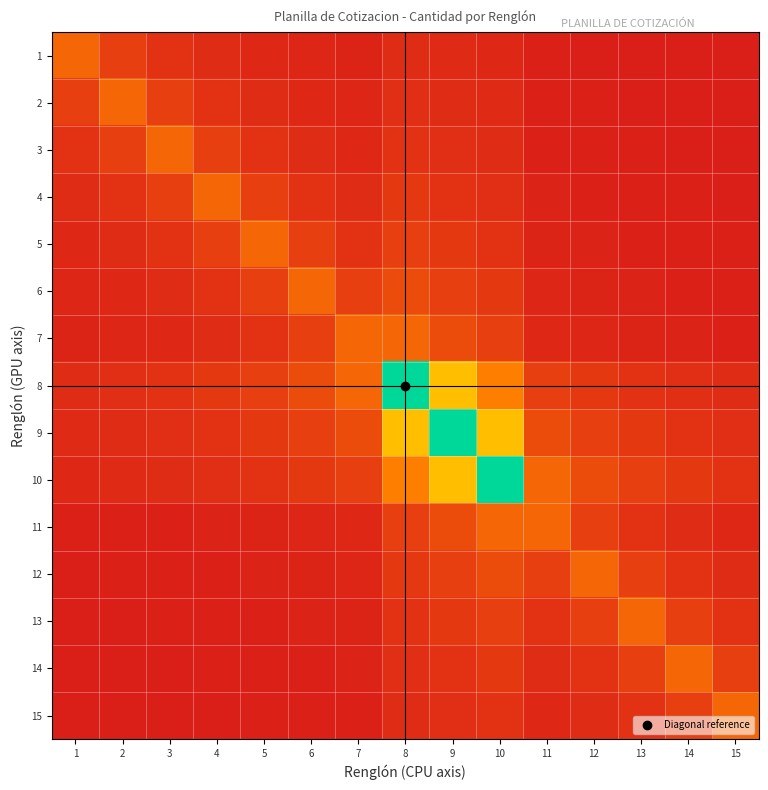

Reading left to right, list all the values displayed in this chart.

1: 1=0.2	2=0.1	3=0.1	4=0.1	5=0.1	6=0.0	7=0.0	8=0.1	9=0.1	10=0.1	11=0.0	12=0.0	13=0.0	14=0.0	15=0.0
2: 1=0.1	2=0.2	3=0.1	4=0.1	5=0.1	6=0.1	7=0.0	8=0.1	9=0.1	10=0.1	11=0.0	12=0.0	13=0.0	14=0.0	15=0.0
3: 1=0.1	2=0.1	3=0.2	4=0.1	5=0.1	6=0.1	7=0.1	8=0.1	9=0.1	10=0.1	11=0.0	12=0.0	13=0.0	14=0.0	15=0.0
4: 1=0.1	2=0.1	3=0.1	4=0.2	5=0.1	6=0.1	7=0.1	8=0.1	9=0.1	10=0.1	11=0.0	12=0.0	13=0.0	14=0.0	15=0.0
5: 1=0.1	2=0.1	3=0.1	4=0.1	5=0.2	6=0.1	7=0.1	8=0.1	9=0.1	10=0.1	11=0.0	12=0.0	13=0.0	14=0.0	15=0.0
6: 1=0.0	2=0.1	3=0.1	4=0.1	5=0.1	6=0.2	7=0.1	8=0.2	9=0.1	10=0.1	11=0.0	12=0.0	13=0.0	14=0.0	15=0.0
7: 1=0.0	2=0.0	3=0.1	4=0.1	5=0.1	6=0.1	7=0.2	8=0.2	9=0.2	10=0.1	11=0.1	12=0.0	13=0.0	14=0.0	15=0.0
8: 1=0.1	2=0.1	3=0.1	4=0.1	5=0.1	6=0.2	7=0.2	8=1.0	9=0.5	10=0.3	11=0.1	12=0.1	13=0.1	14=0.1	15=0.1
9: 1=0.1	2=0.1	3=0.1	4=0.1	5=0.1	6=0.1	7=0.2	8=0.5	9=1.0	10=0.5	11=0.2	12=0.1	13=0.1	14=0.1	15=0.1
10: 1=0.1	2=0.1	3=0.1	4=0.1	5=0.1	6=0.1	7=0.1	8=0.3	9=0.5	10=1.0	11=0.2	12=0.2	13=0.1	14=0.1	15=0.1
11: 1=0.0	2=0.0	3=0.0	4=0.0	5=0.0	6=0.0	7=0.1	8=0.1	9=0.2	10=0.2	11=0.2	12=0.1	13=0.1	14=0.1	15=0.1
12: 1=0.0	2=0.0	3=0.0	4=0.0	5=0.0	6=0.0	7=0.0	8=0.1	9=0.1	10=0.2	11=0.1	12=0.2	13=0.1	14=0.1	15=0.1
13: 1=0.0	2=0.0	3=0.0	4=0.0	5=0.0	6=0.0	7=0.0	8=0.1	9=0.1	10=0.1	11=0.1	12=0.1	13=0.2	14=0.1	15=0.1
14: 1=0.0	2=0.0	3=0.0	4=0.0	5=0.0	6=0.0	7=0.0	8=0.1	9=0.1	10=0.1	11=0.1	12=0.1	13=0.1	14=0.2	15=0.1
15: 1=0.0	2=0.0	3=0.0	4=0.0	5=0.0	6=0.0	7=0.0	8=0.1	9=0.1	10=0.1	11=0.1	12=0.1	13=0.1	14=0.1	15=0.2